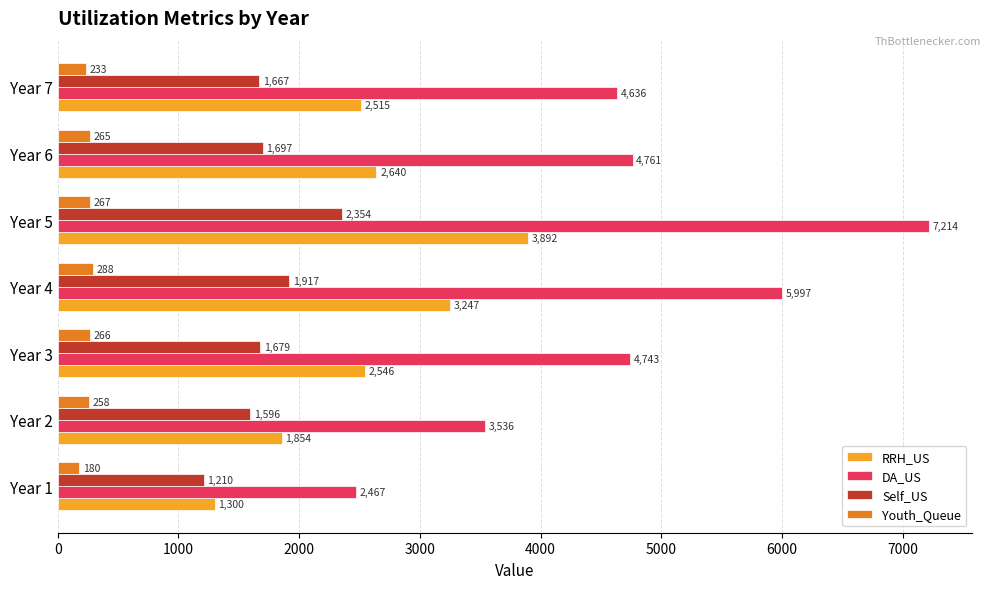

At how many categories does at least one series exceed 676?

7